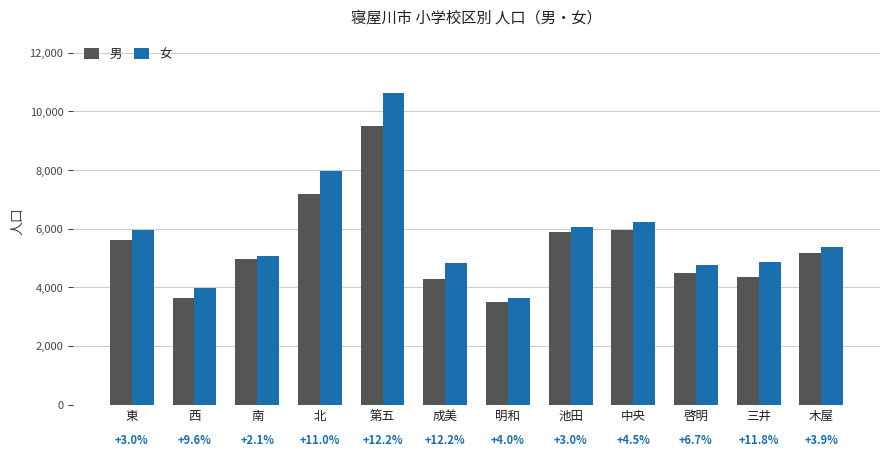

Reading left to right, transcribe all the data shown in this chart.

男: 5623	3630	4956	7192	9490	4292	3503	5886	5945	4472	4365	5170
女: 5958	3980	5060	7979	10646	4816	3642	6064	6212	4774	4879	5370